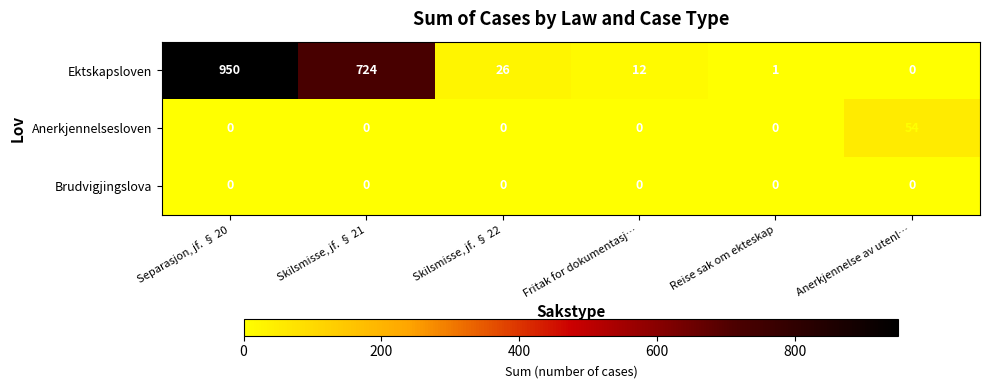

How many values in the Anerkjennelsesloven series exceed 0?

1